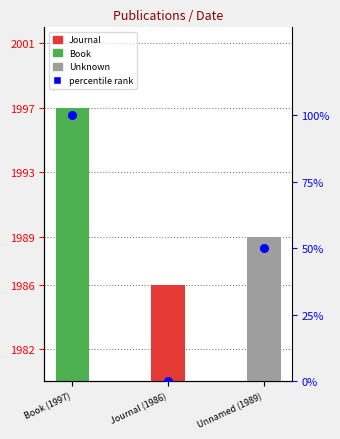

At which category is the sum across all series the highest?

Book (1997)